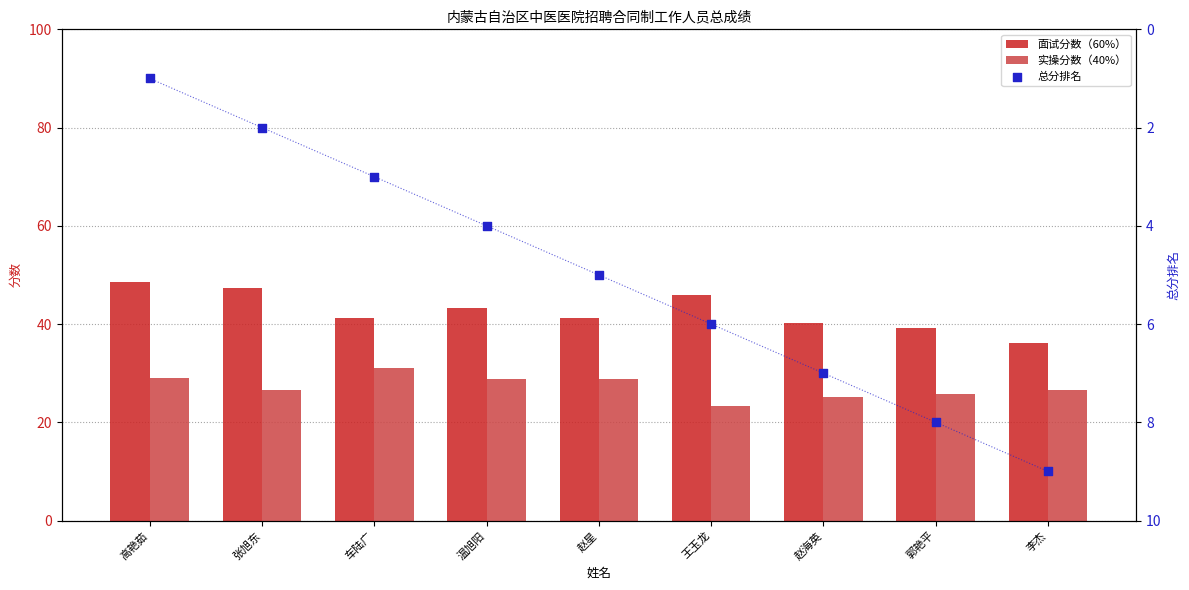

Is the value of 总分排名 at 车陆广 greater than the value of 面试分数（60%） at 高艳茹?

No